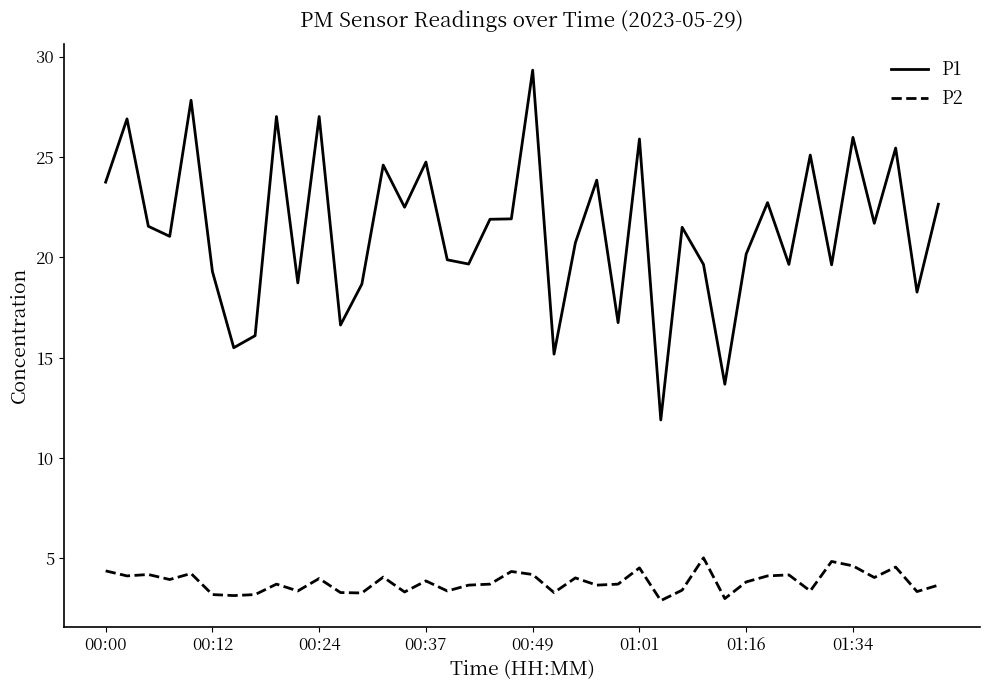

True or false: P2 and P1 cross at least once.

False